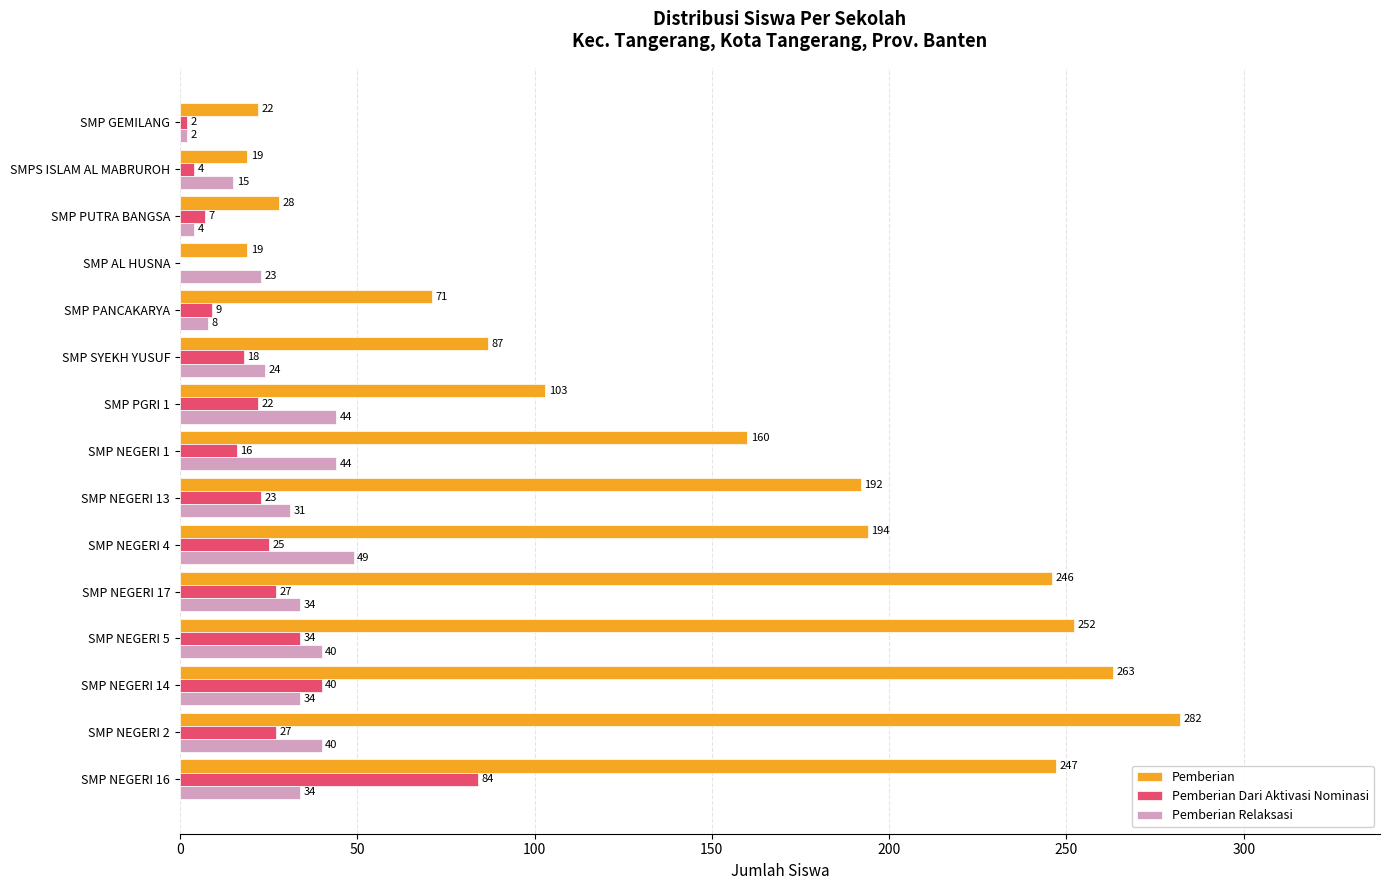

At which category is the sum across all series the highest?

SMP NEGERI 16